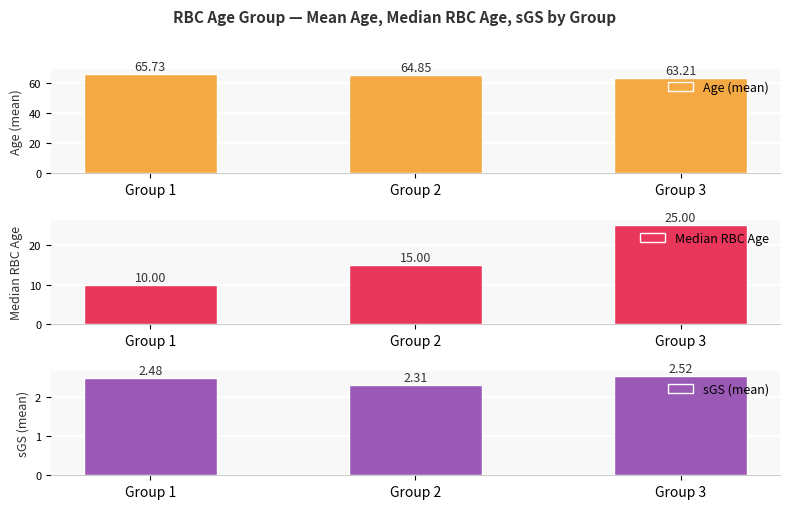

What is the average value of the Median RBC Age series?

16.7